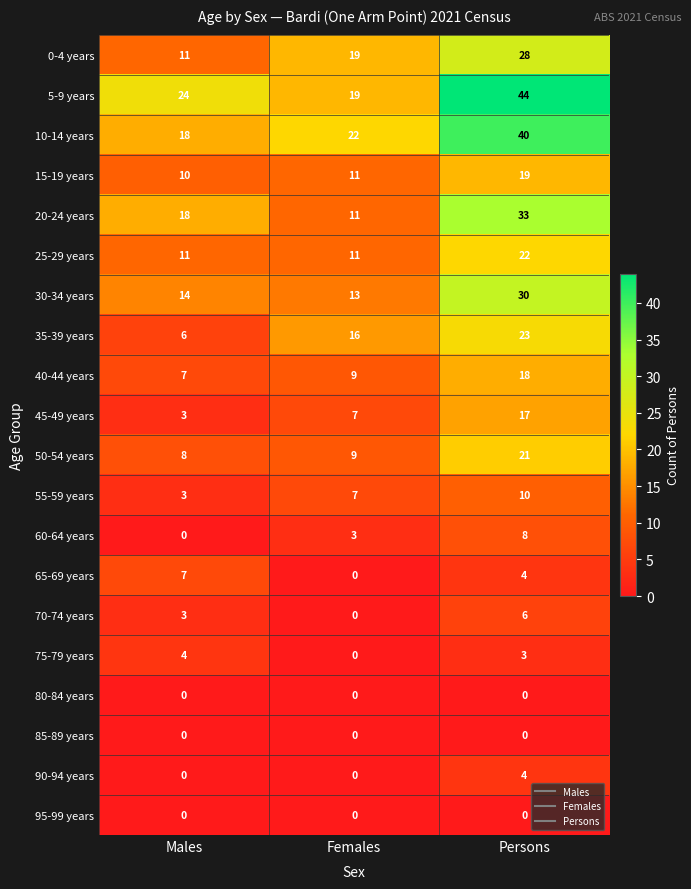

Where is 40-44 years nearest to the value 12?

Females